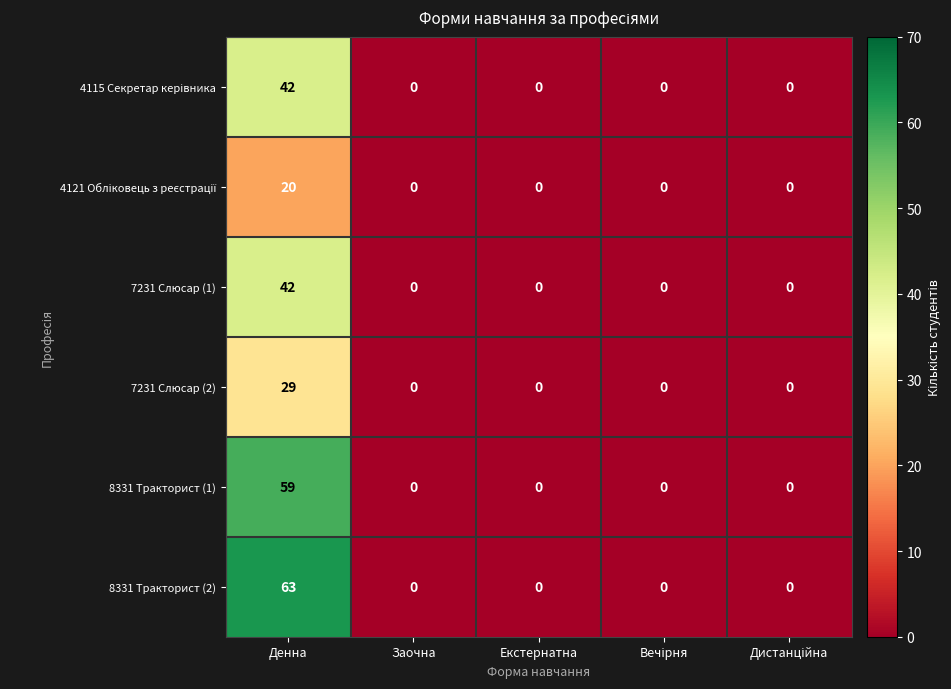

How many distinct data groups are displayed?

6